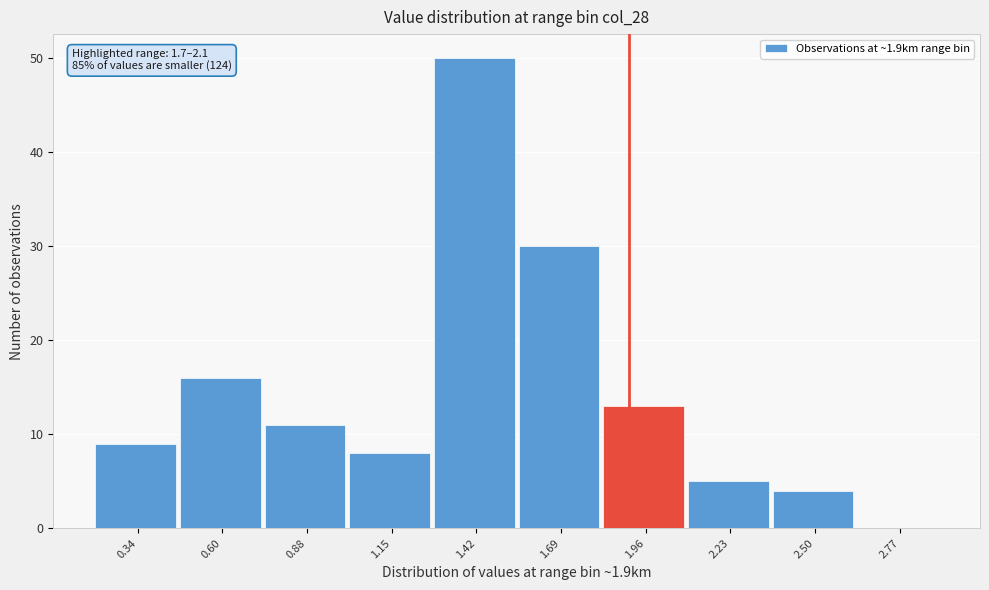

Over which range of the x-axis is the bar tallest?

1.28 to 1.55